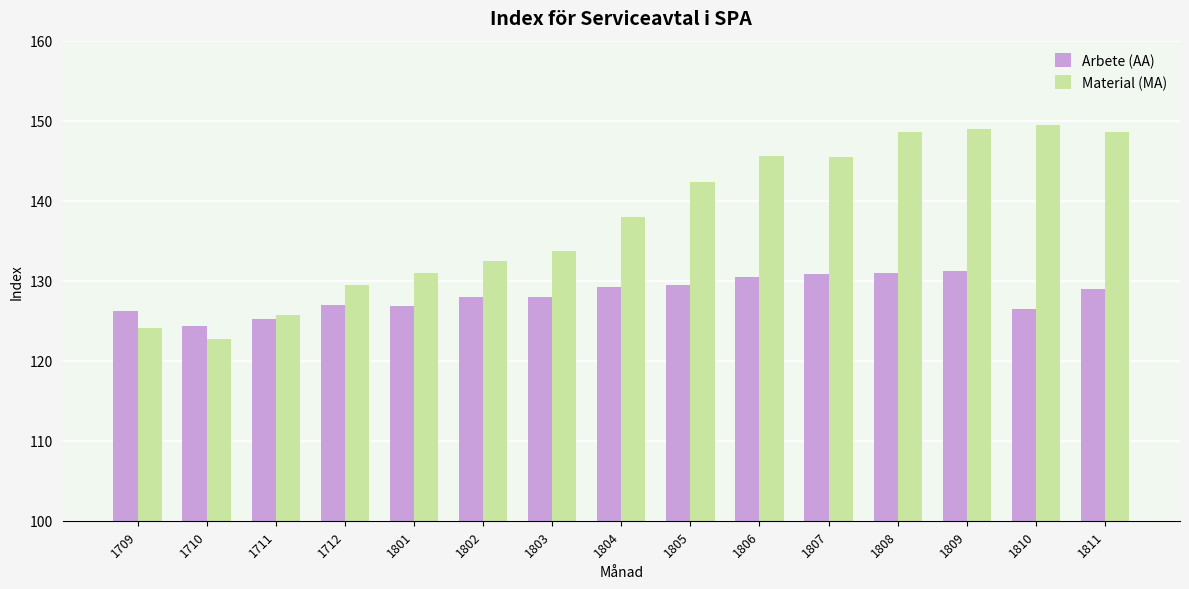

Count the number of categories in the chart.

15